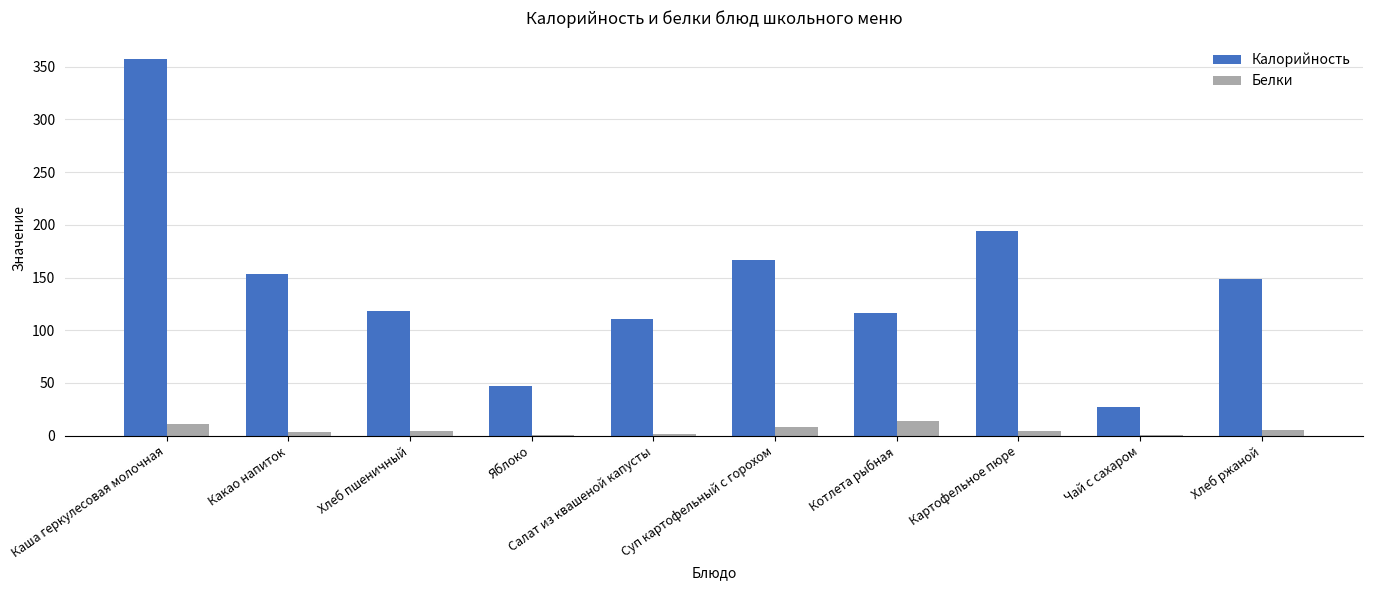

How many series are shown in this chart?

2